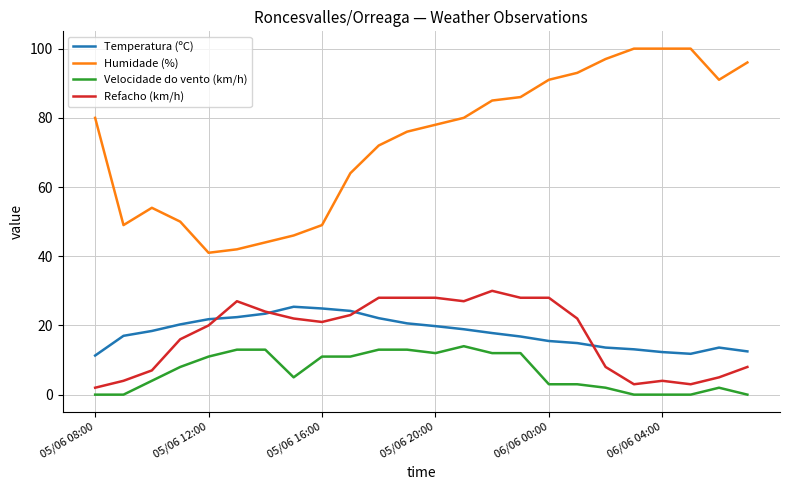

Which series has the largest range (max minus min)?

Humidade (%)